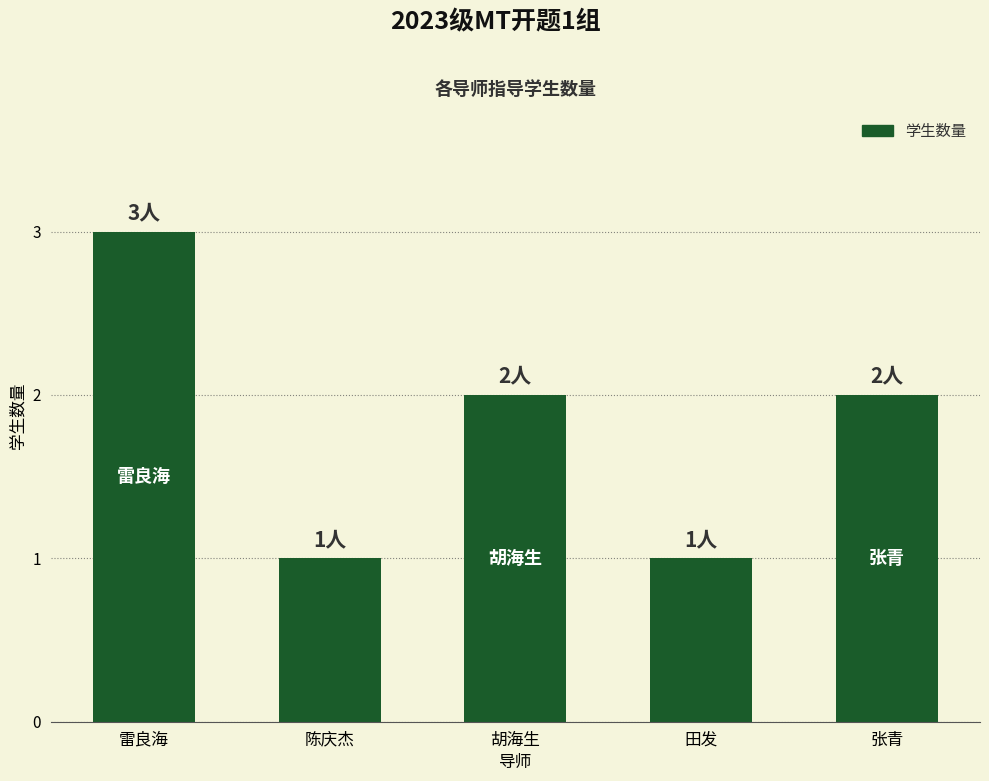

Does the chart contain any negative values?

No